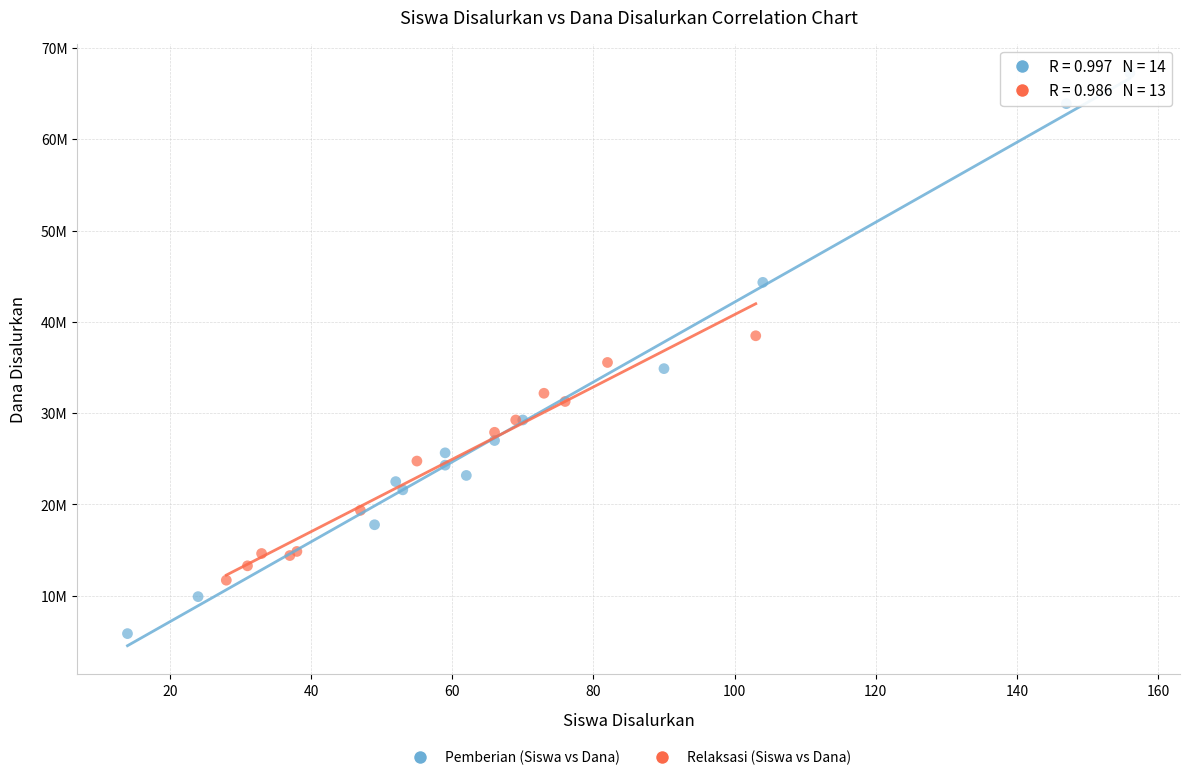

What are all the series names shown in the legend?

Pemberian (Siswa vs Dana), Relaksasi (Siswa vs Dana)